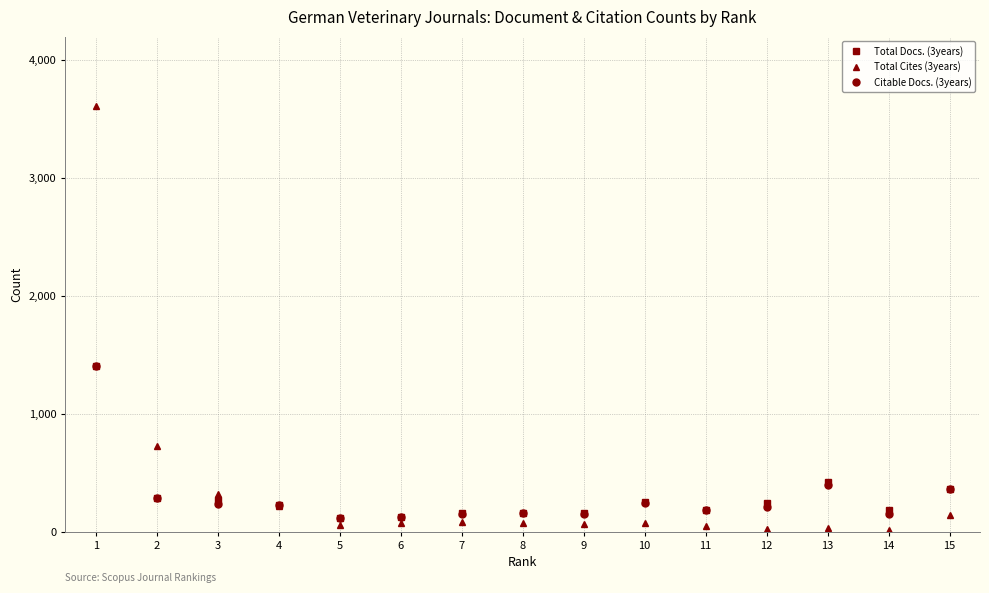

Does the chart have visible grid lines?

Yes